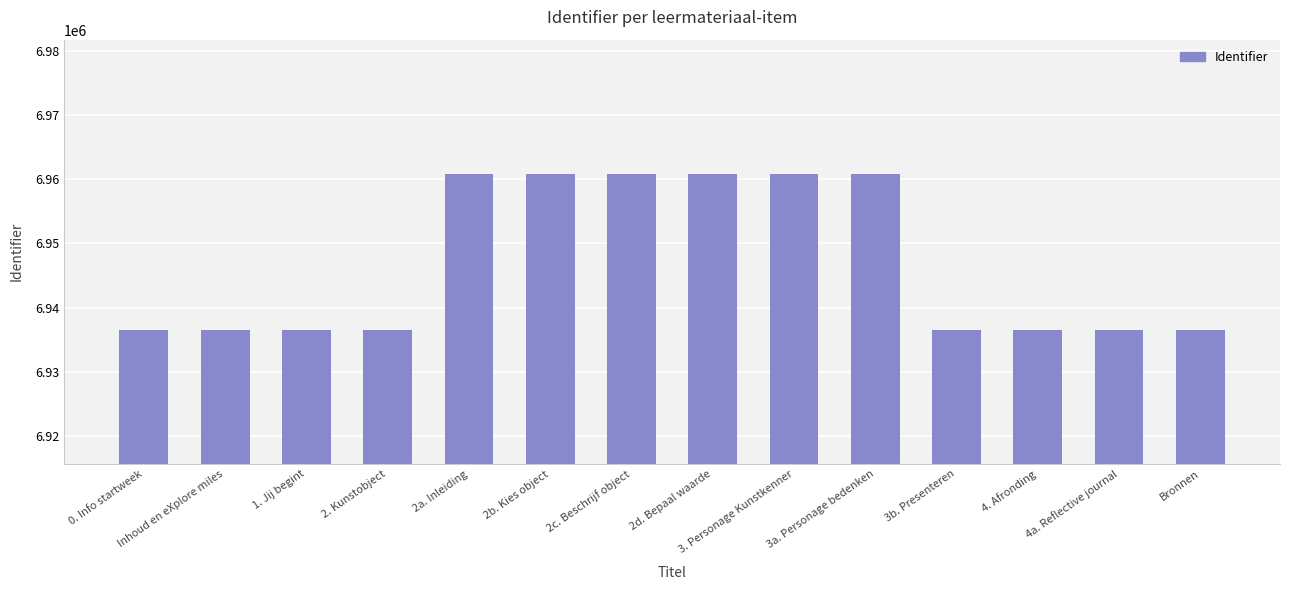

What is the difference between the maximum and second lowest values?

24411